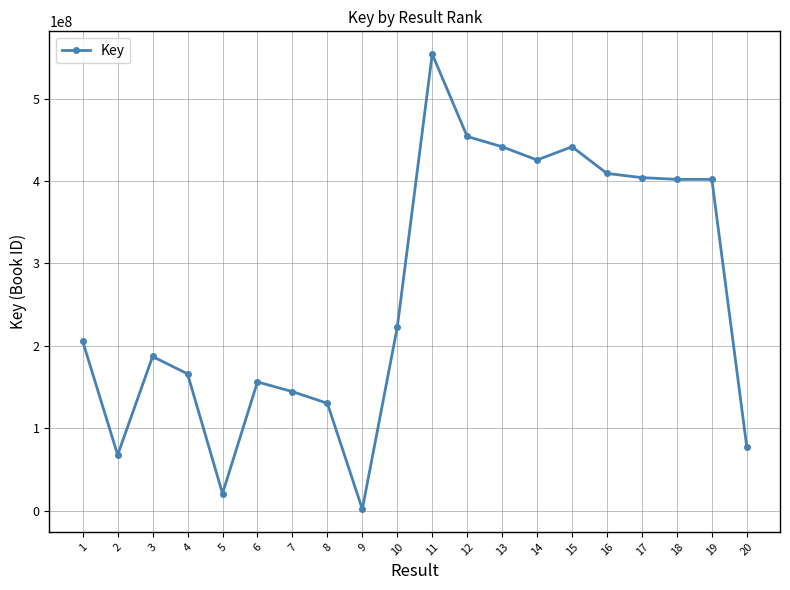

The value at 15 is 441670472. True or false?

True